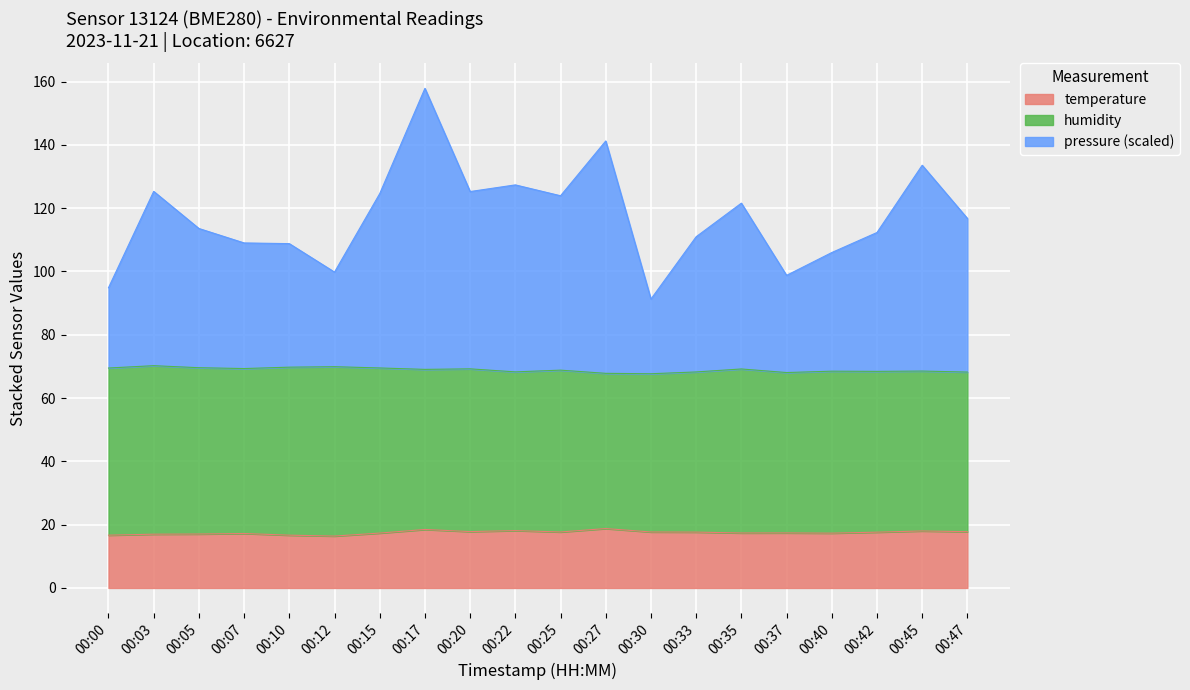

At which category is the sum across all series the highest?

00:17